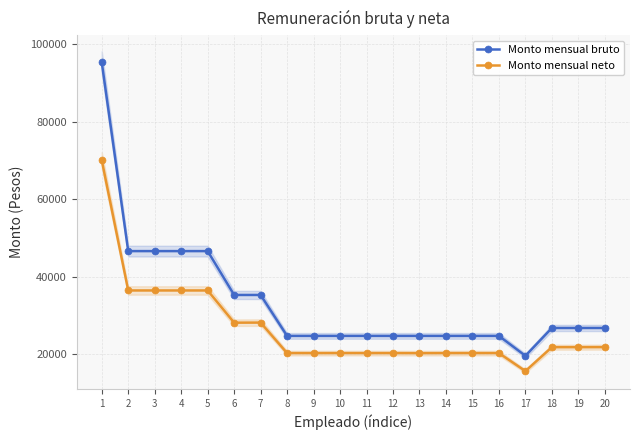

What is the lowest value of the Monto mensual neto series?

15584.4